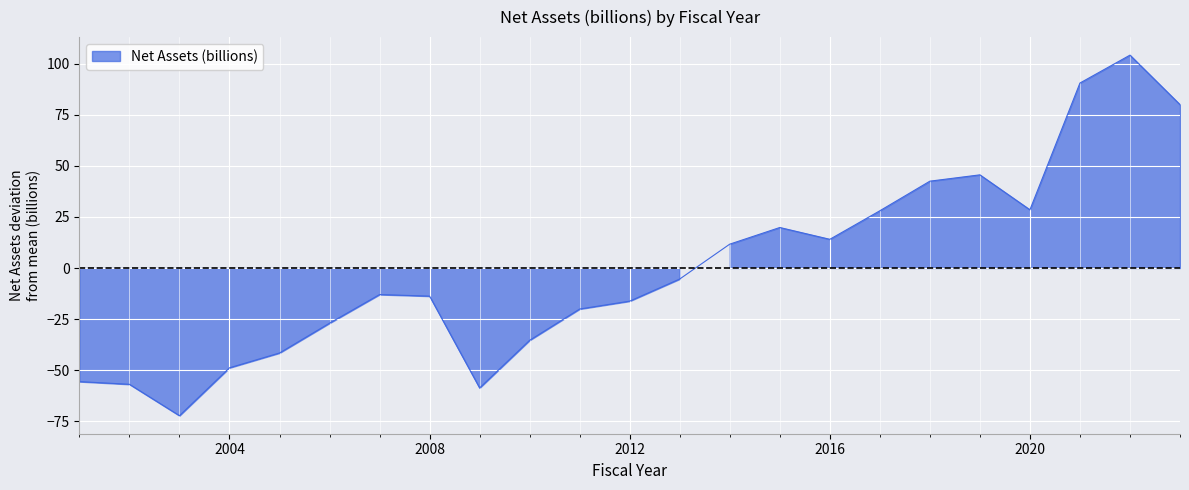

How many points are higher than both their immediate neighbors (excluding endpoints)?

4